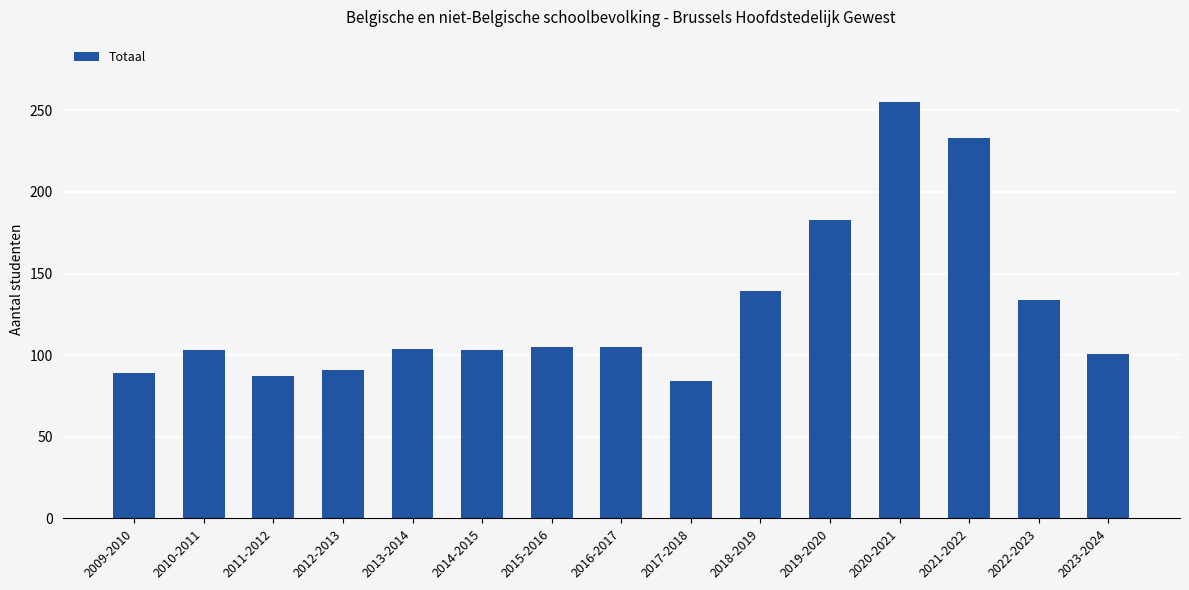

At which label is the value closest to 169?

2019-2020